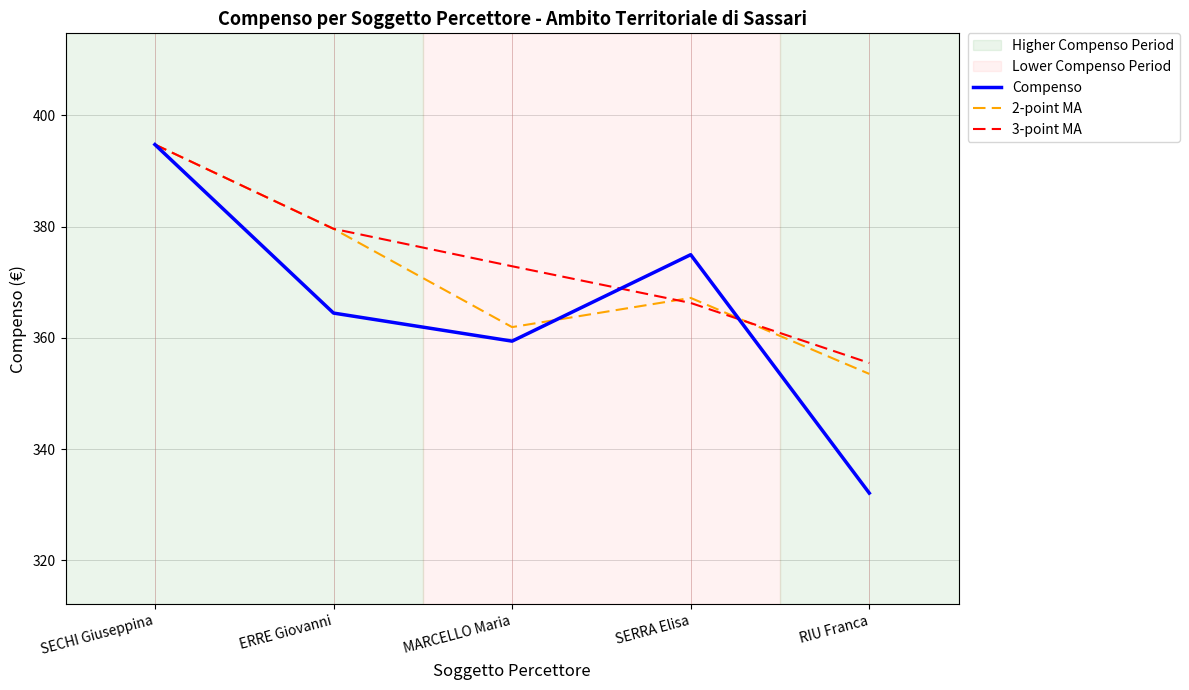

Does the chart have visible grid lines?

Yes